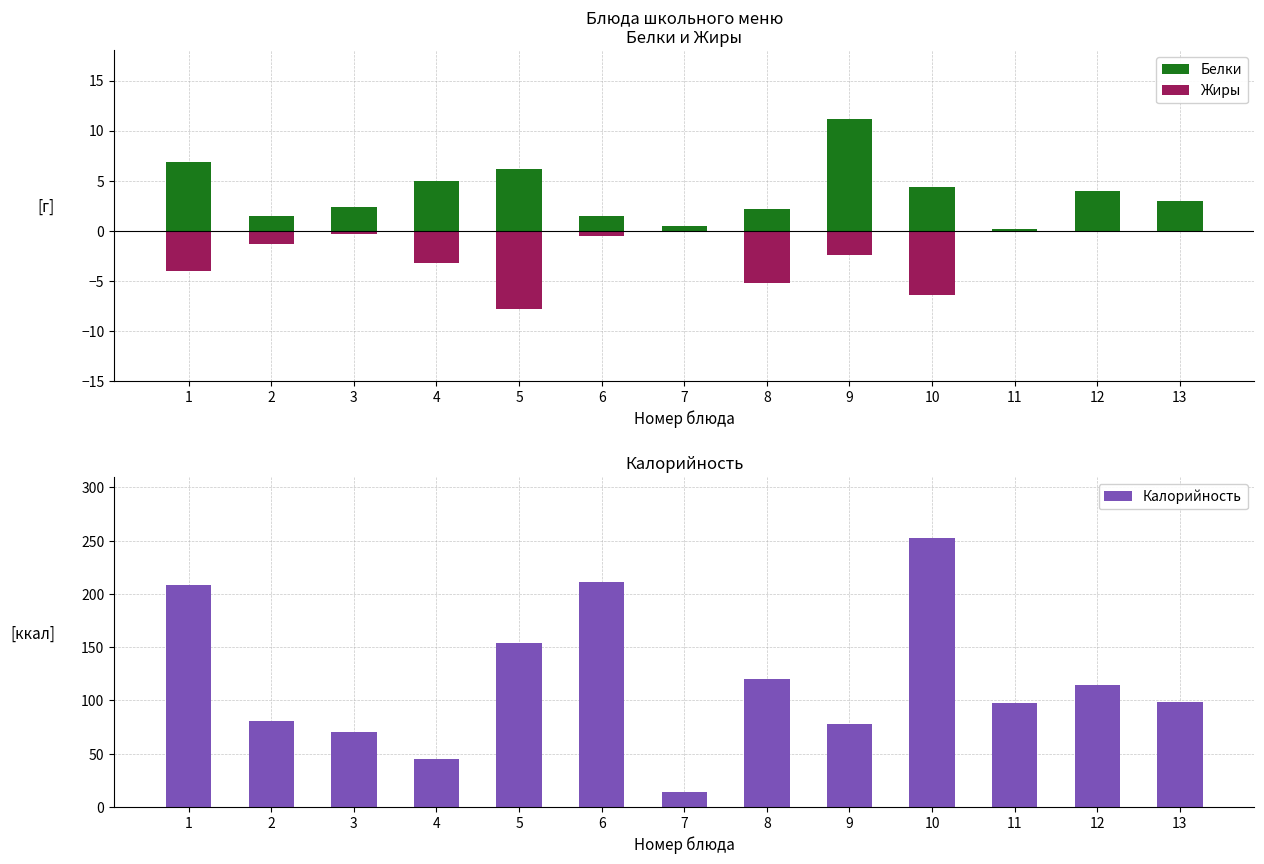

What is the minimum value shown in the chart?

-7.8